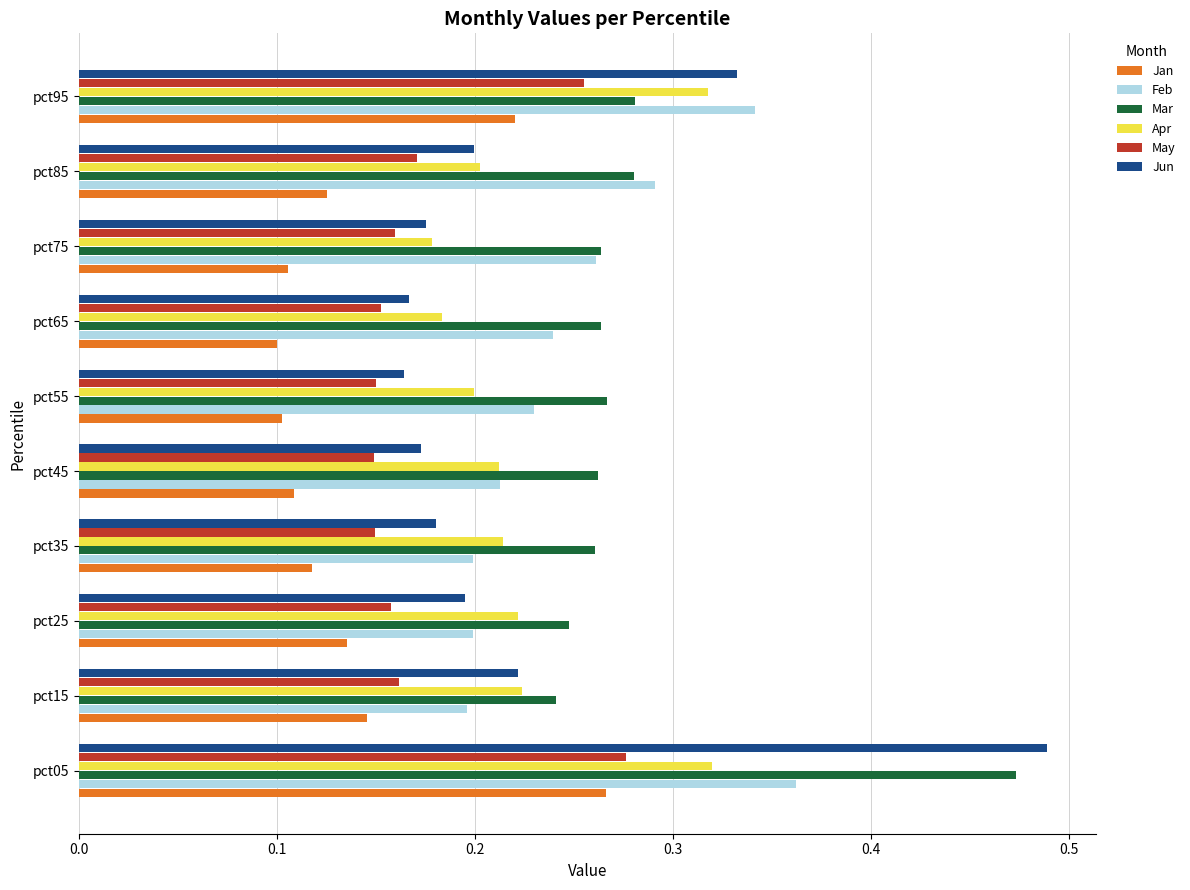

At which category is the sum across all series the highest?

pct05